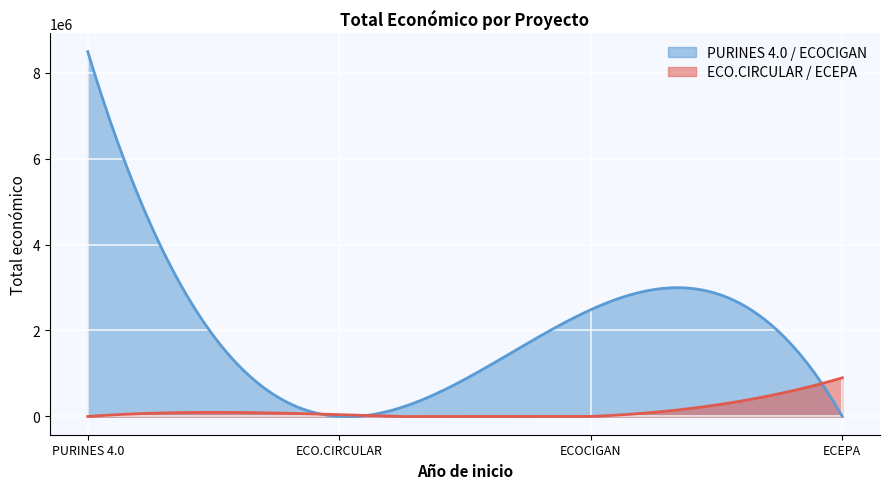

Is it true that the value at ECOCIGAN is 1223315?

False